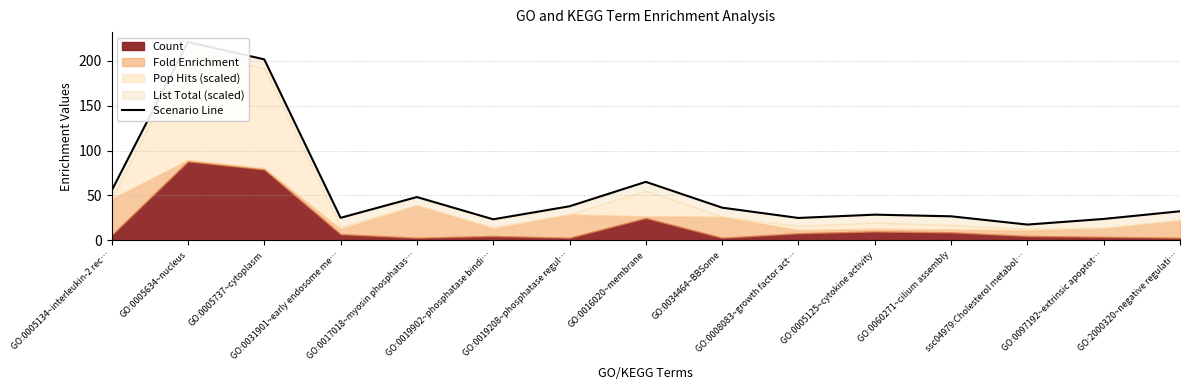

List the labels in order of value, largest first.

GO:0005634~nucleus, GO:0005737~cytoplasm, GO:0016020~membrane, GO:0005134~interleukin-2 rec…, GO:0017018~myosin phosphatas…, GO:0019208~phosphatase regul…, GO:0034464~BBSome, GO:2000320~negative regulati…, GO:0005125~cytokine activity, GO:0060271~cilium assembly, GO:0031901~early endosome me…, GO:0008083~growth factor act…, GO:0097192~extrinsic apoptot…, GO:0019902~phosphatase bindi…, ssc04979:Cholesterol metabol…